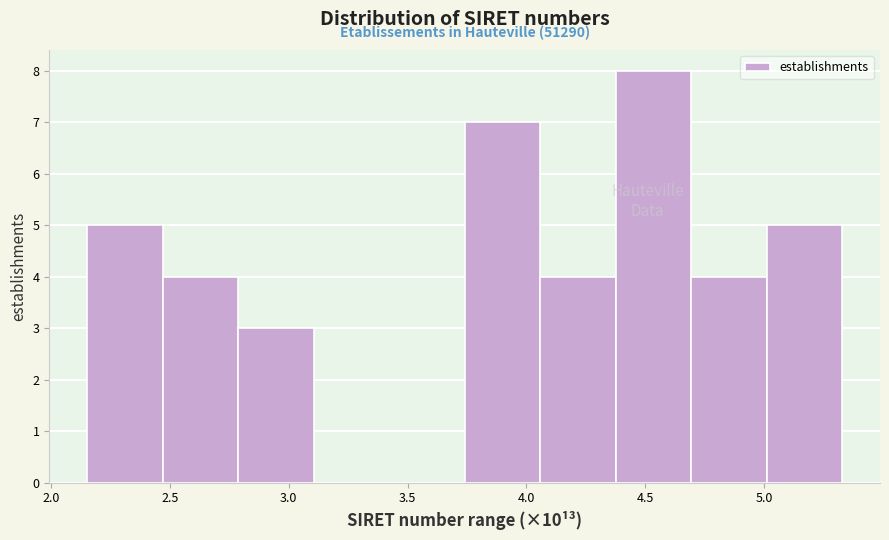

Over which range of the x-axis is the bar tallest?

4.40 to 4.70